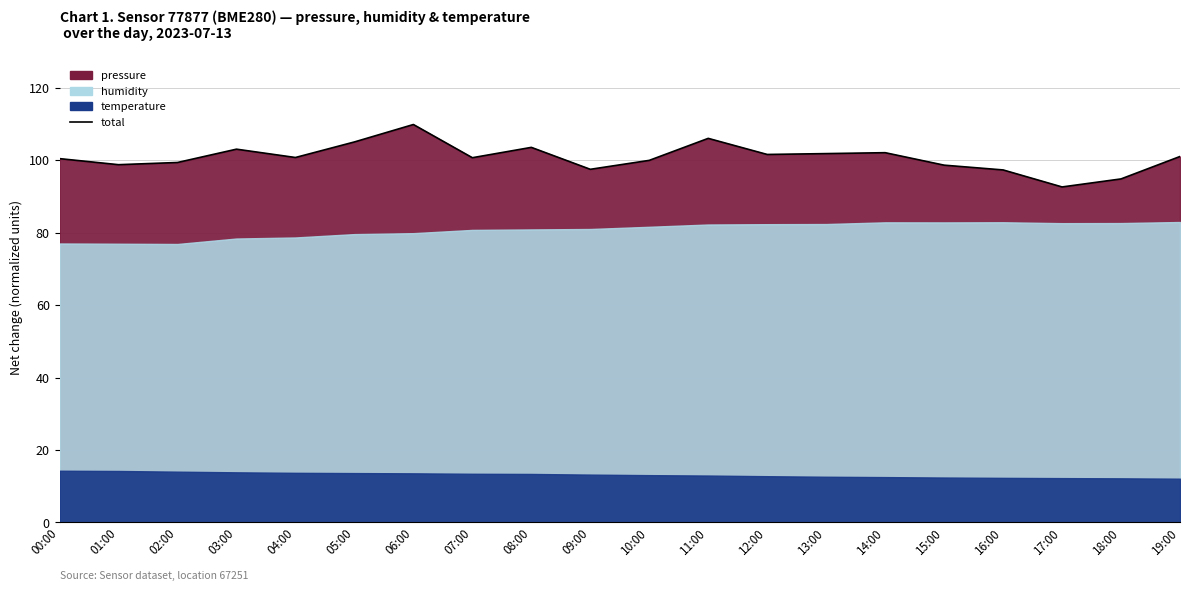

Read the value at 03:00.

103.1